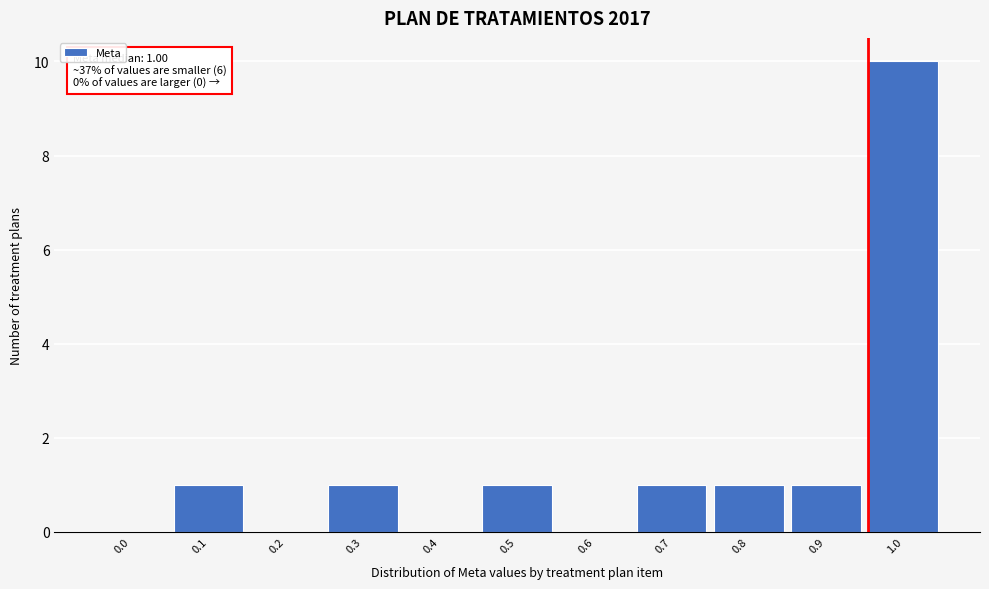

Reading left to right, transcribe all the data shown in this chart.

0.0=0	0.1=1	0.2=0	0.3=1	0.4=0	0.5=1	0.6=0	0.7=1	0.8=1	0.9=1	1.0=10